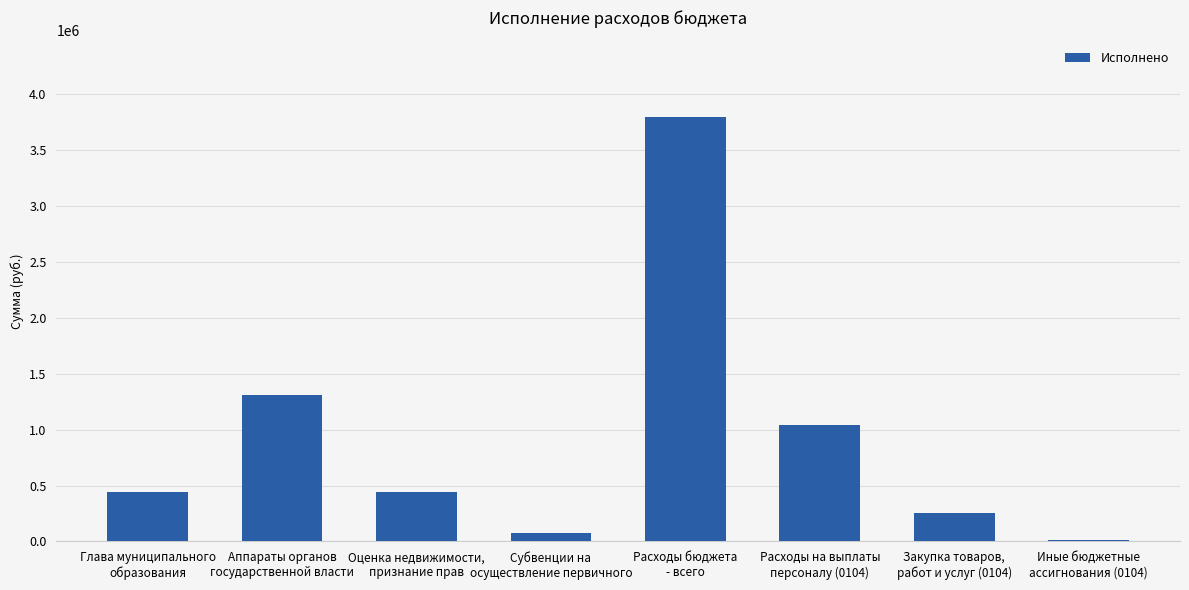

The value at Аппараты органов
государственной власти is 737010.5. True or false?

False